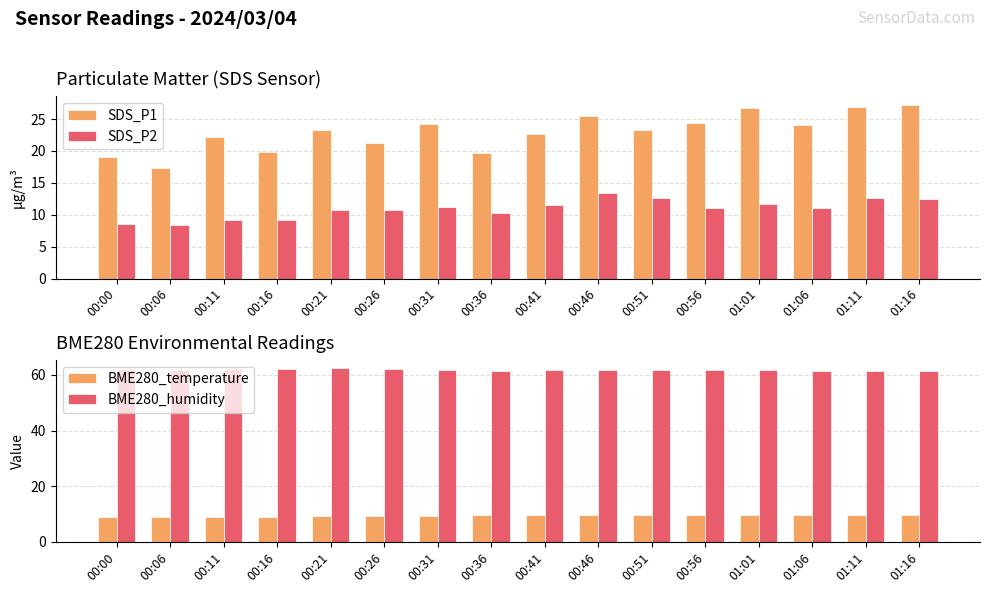

Reading left to right, what are all the values shown in this chart?

SDS_P1: 19.1	17.4	22.2	19.8	23.3	21.2	24.1	19.6	22.7	25.5	23.3	24.4	26.8	24.1	26.9	27.2
SDS_P2: 8.5	8.4	9.1	9.2	10.7	10.7	11.2	10.3	11.5	13.3	12.6	11.1	11.6	11.1	12.6	12.4
BME280_temperature: 8.8	8.9	9.0	9.1	9.1	9.2	9.4	9.6	9.5	9.6	9.6	9.8	9.7	9.7	9.8	9.8
BME280_humidity: 62.0	61.9	62.2	62.1	62.4	62.3	62.0	61.6	61.7	61.9	61.8	61.6	61.7	61.5	61.5	61.5